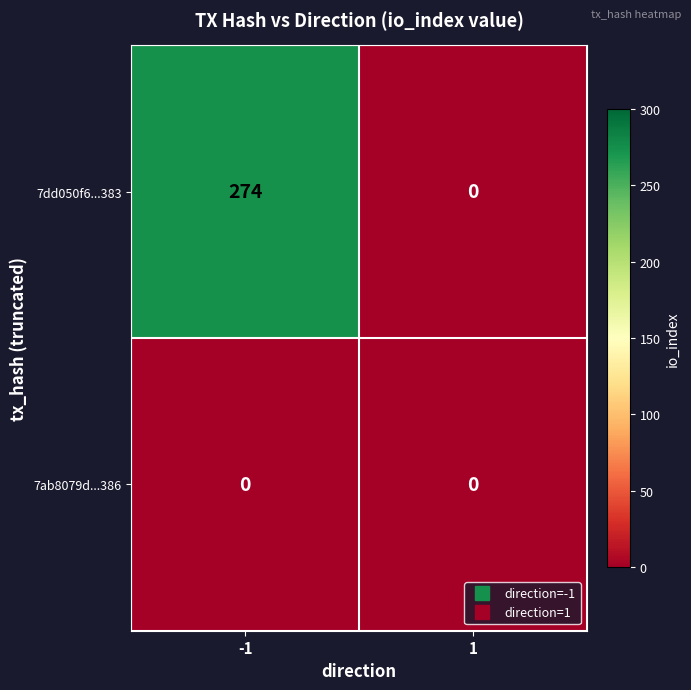

Is it true that 7ab8079d...386 equals 0 at -1?

True